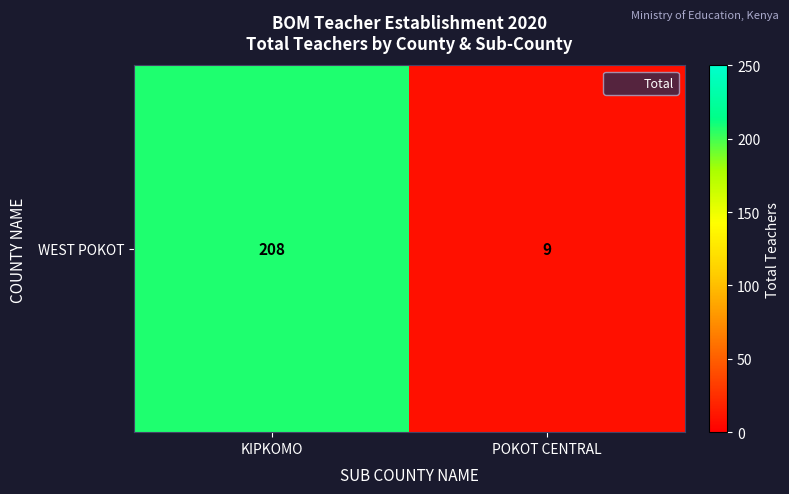

What is the sum of the values at KIPKOMO and POKOT CENTRAL?

217